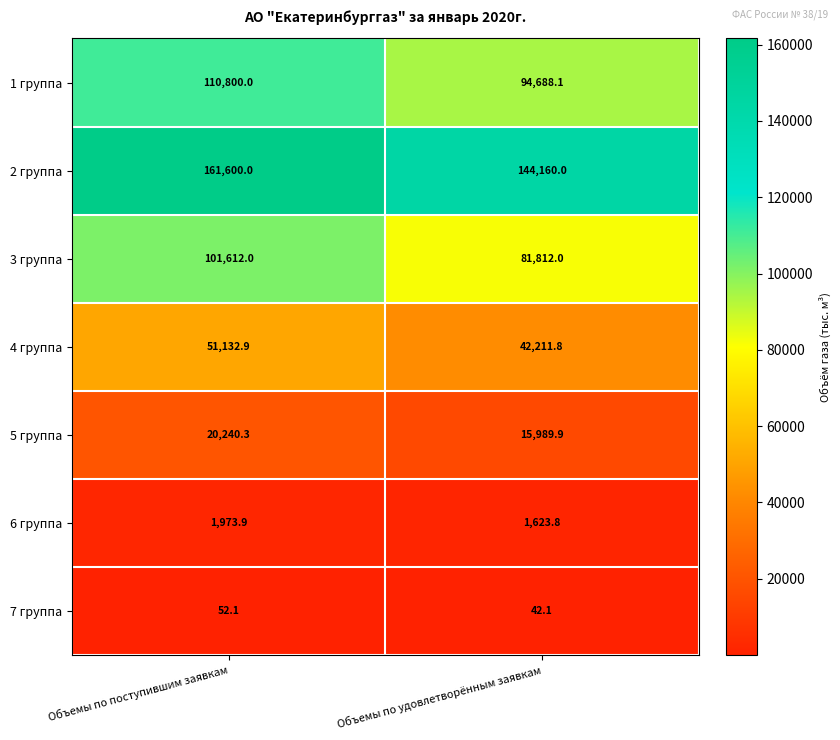

What is the greatest value displayed?

161600.0